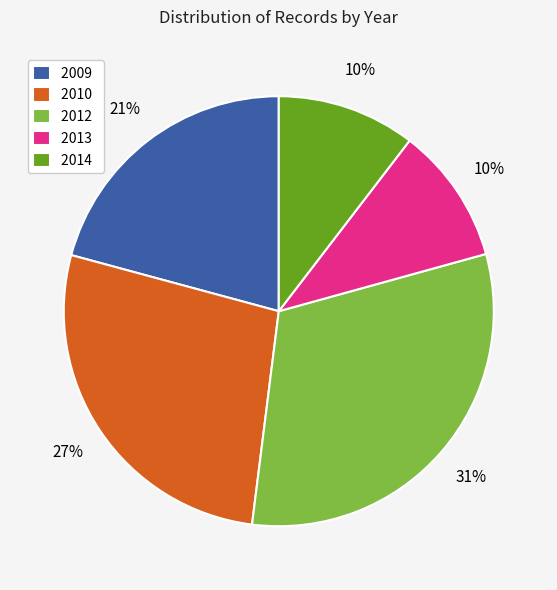

Approximately how many times larger is the value at 2010 compared to 2012?

0.9